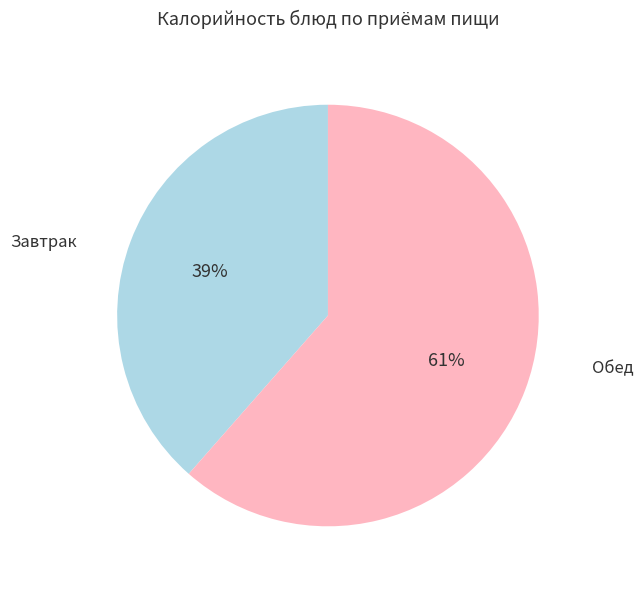

To the nearest percent, what is the average slice percentage?

50%